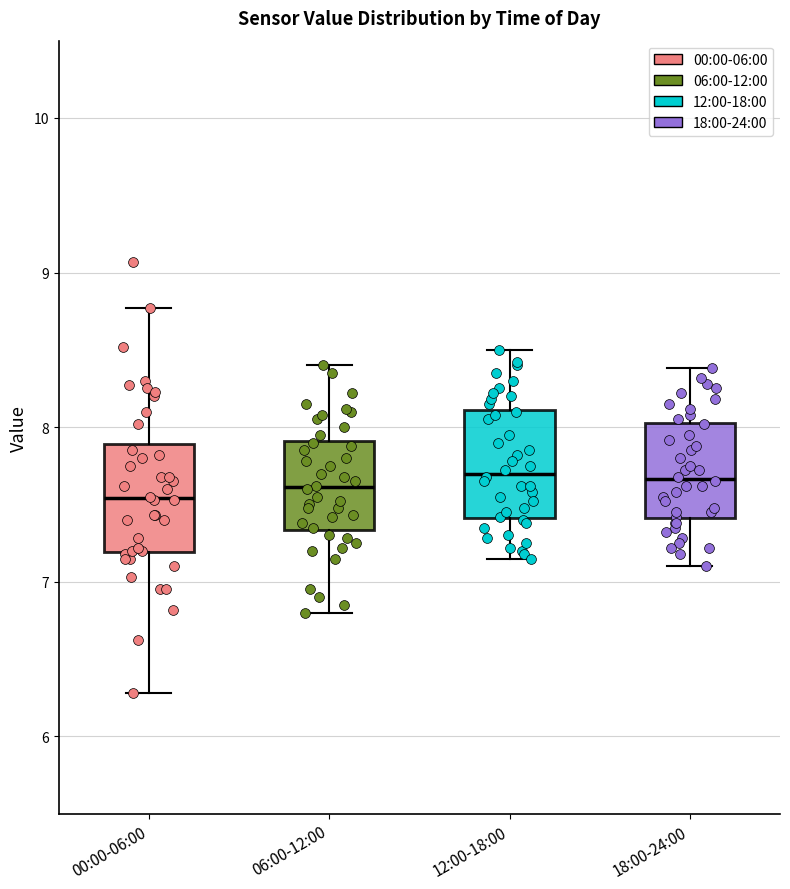

Reading left to right, read every box against the y-axis: the position of its median line, the range the box covers, and the ends of its whiskers. The values are not printed on the chart, so give them approximately, as read against the axis.

00:00-06:00: median 7.5, box 7.2 to 7.9, whiskers 6.3 to 8.8
06:00-12:00: median 7.6, box 7.3 to 7.9, whiskers 6.8 to 8.4
12:00-18:00: median 7.7, box 7.4 to 8.1, whiskers 7.2 to 8.5
18:00-24:00: median 7.7, box 7.4 to 8.0, whiskers 7.1 to 8.4